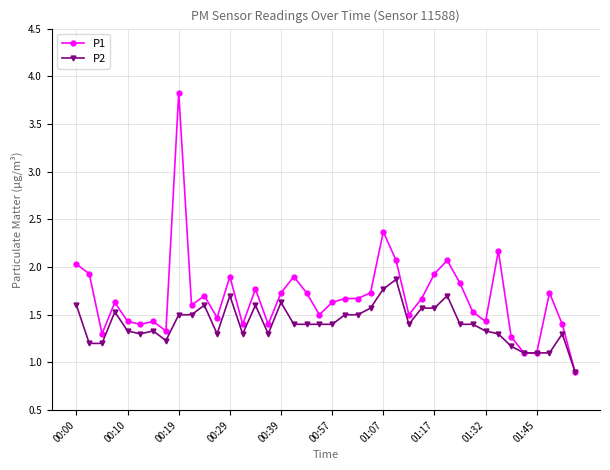

What is the smallest value displayed?

0.9